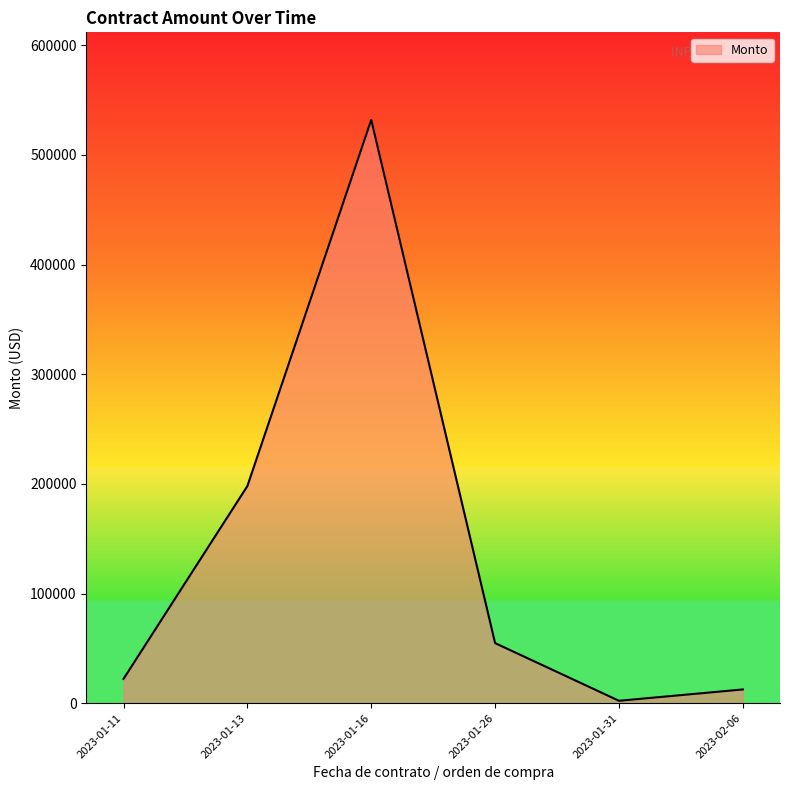

How many lines are shown in the chart?

1